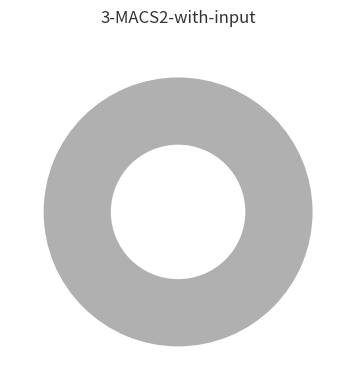

Is it true that 346621 is 0% of the pie?

True